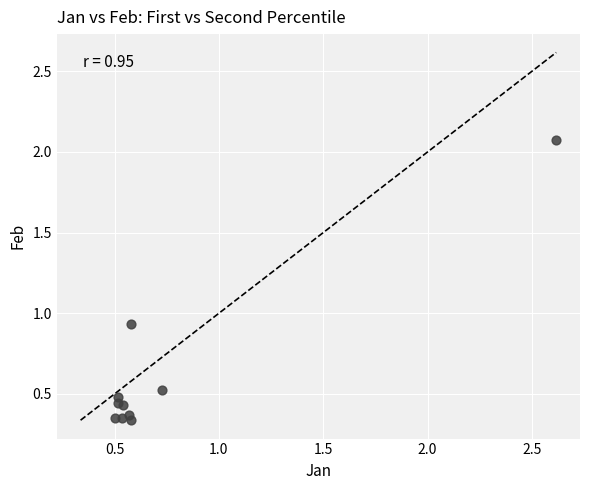

What is the average X value?

0.8